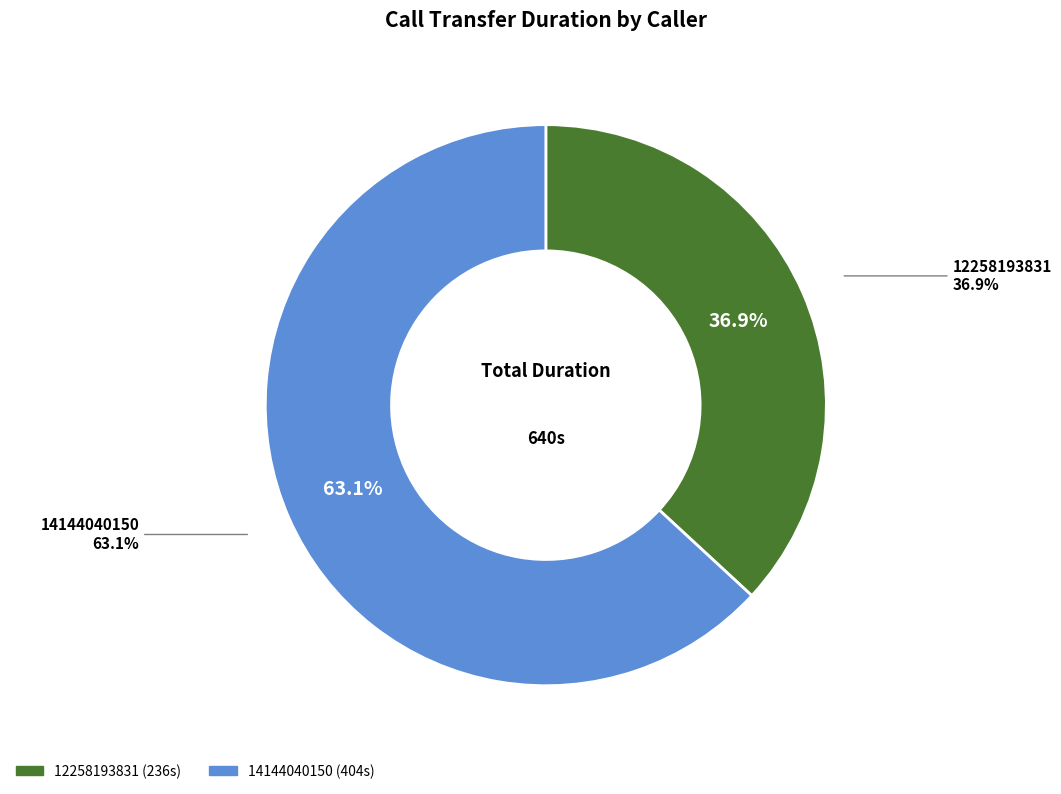

To the nearest percent, what is the average slice percentage?

50%